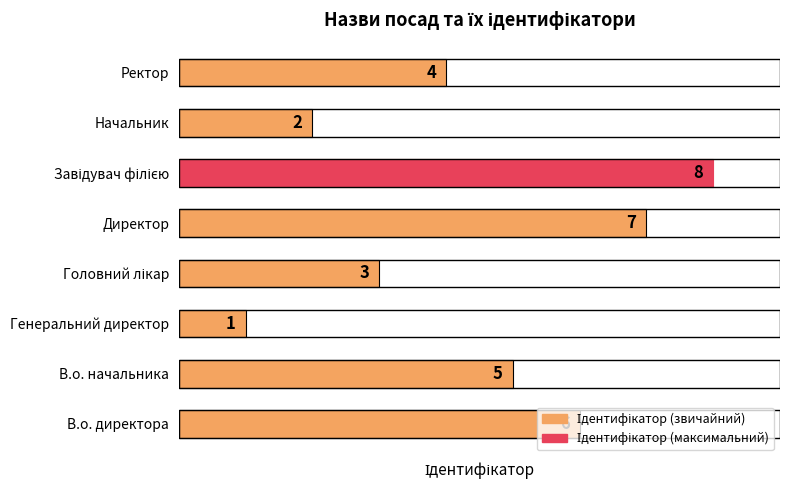

Are the bars horizontal?

Yes